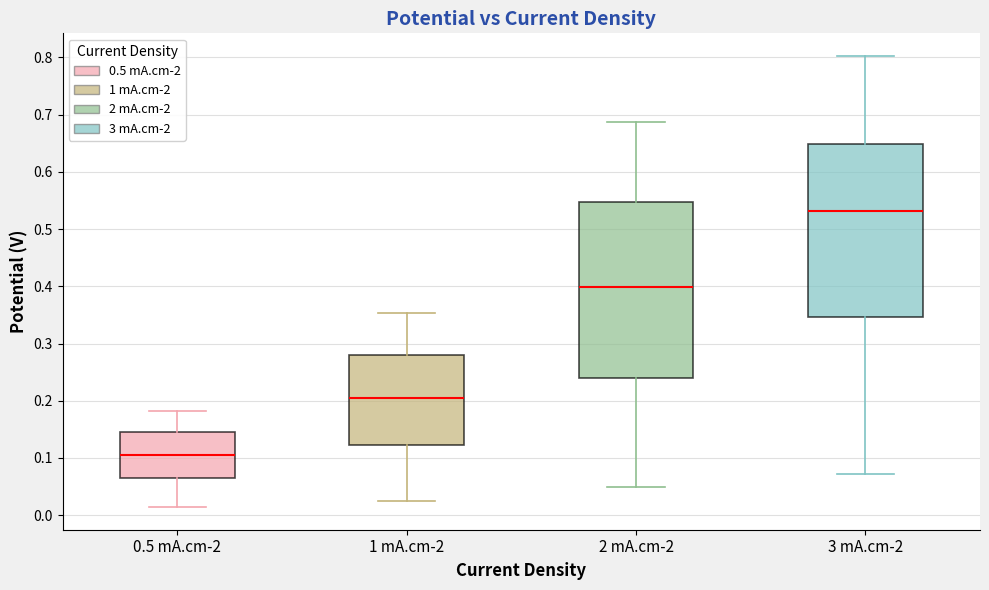

Which box's median line is the highest?

3 mA.cm-2